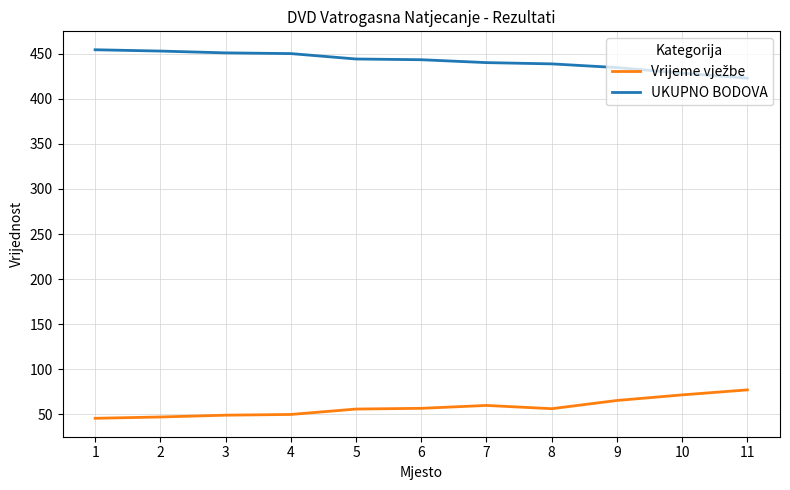

Is it true that UKUPNO BODOVA equals 428.3 at 10?

True